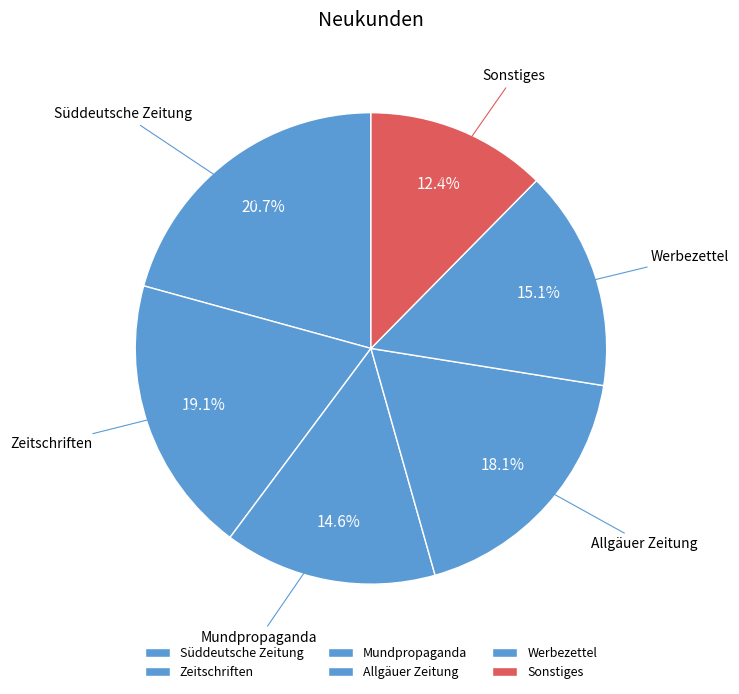

Which has a higher value, Werbezettel or Mundpropaganda?

Werbezettel